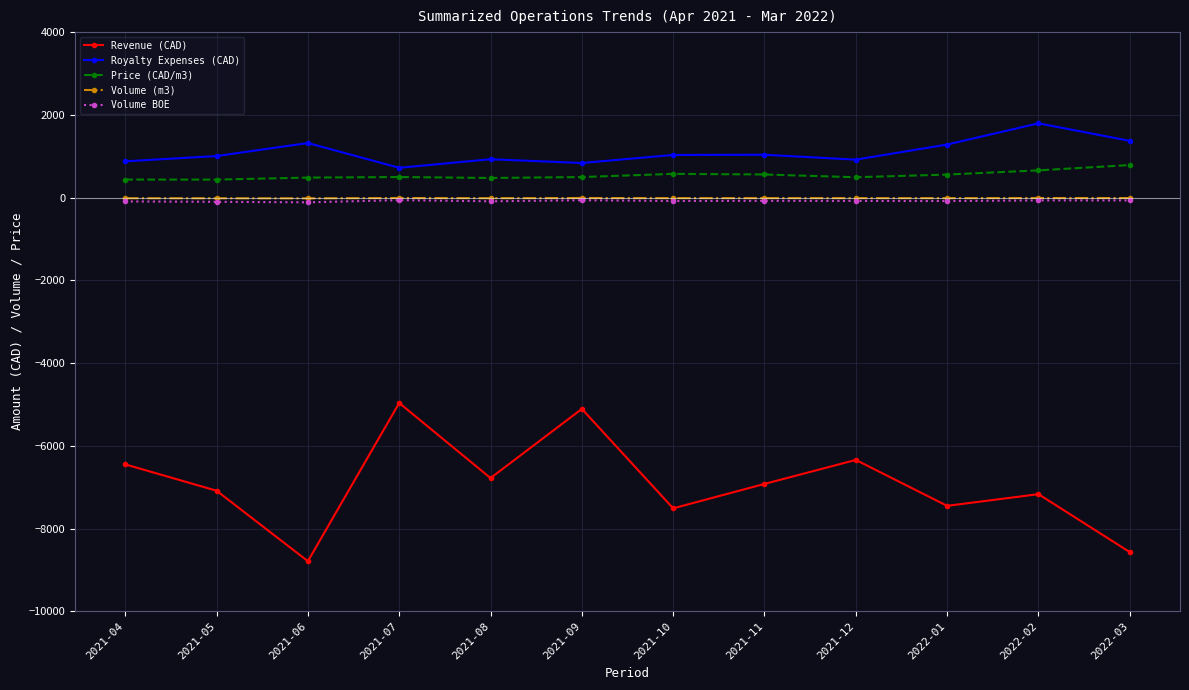

At which category does the chart reach its peak across all series?

2022-02